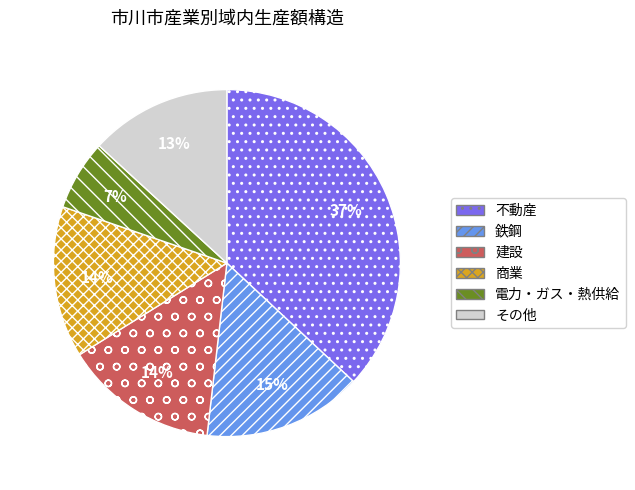

Is it true that 電力・ガス・熱供給 is 15% of the pie?

False